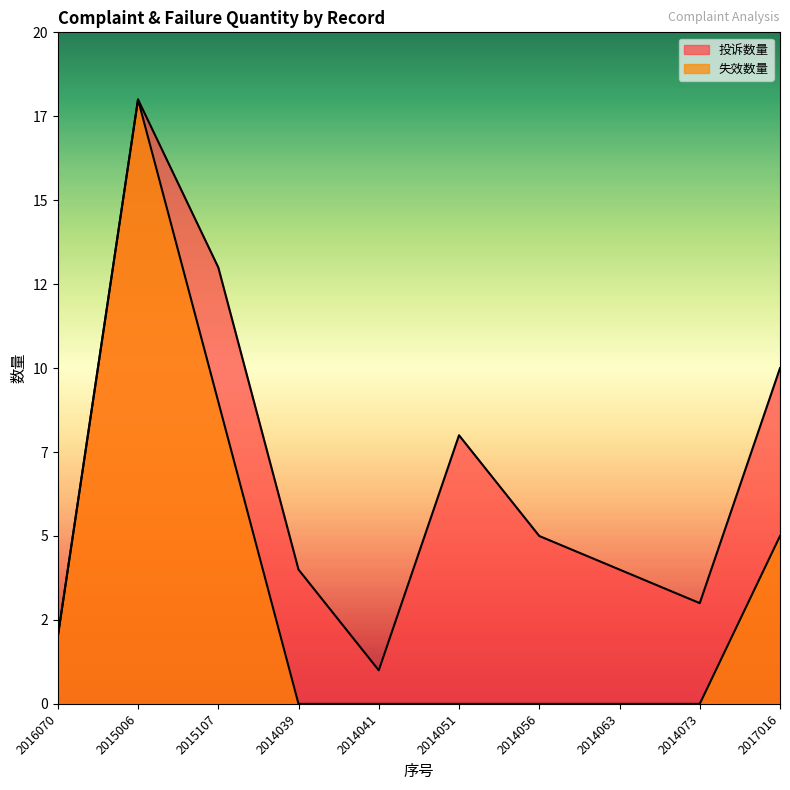

What is the value of the 投诉数量 point at the 6th from the left?

8